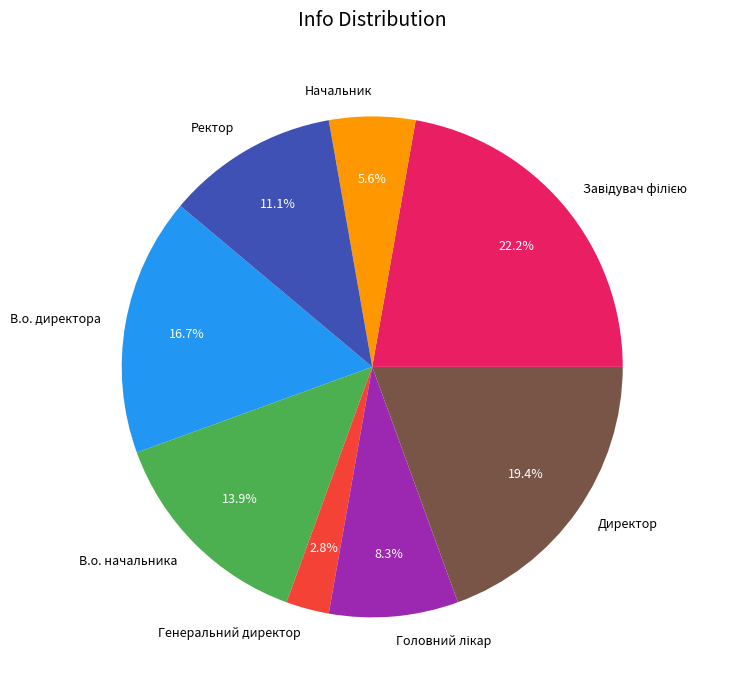

True or false: В.о. начальника accounts for 1% of the total.

False